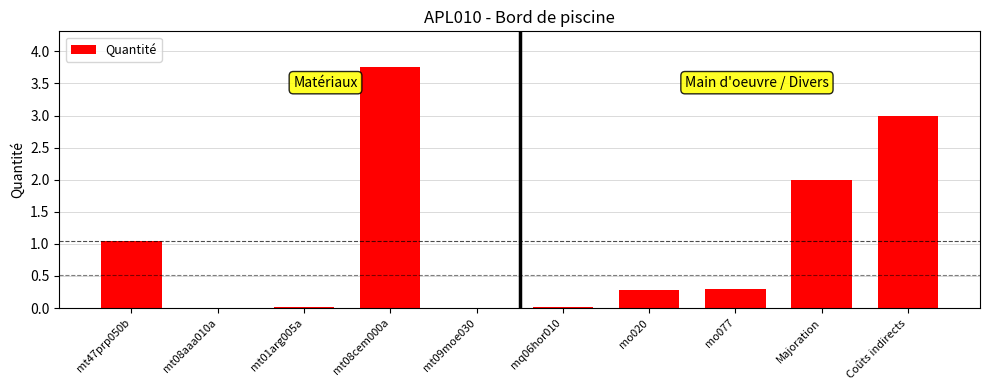

Which category has the highest value across all series?

mt08cem000a